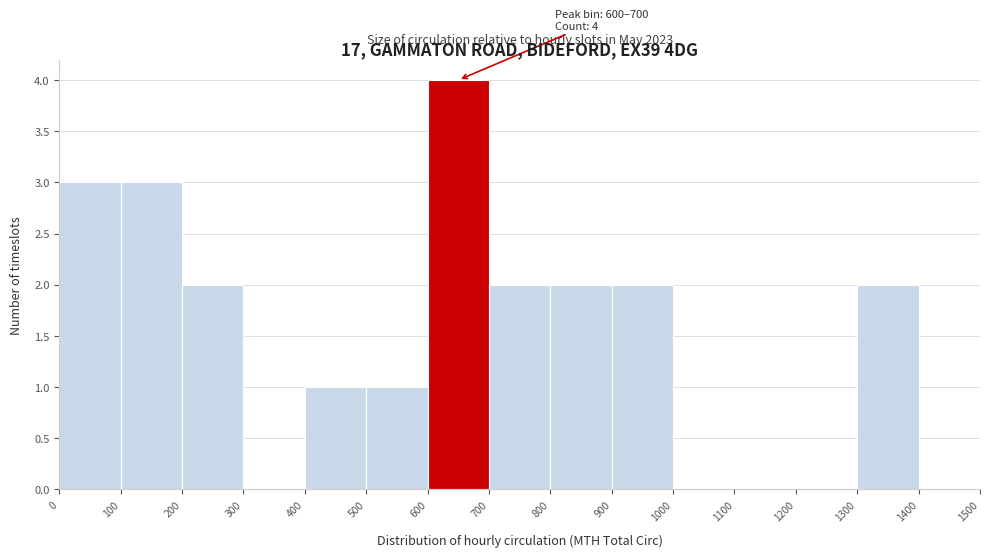

Which range on the x-axis has the tallest bar?

600 to 700